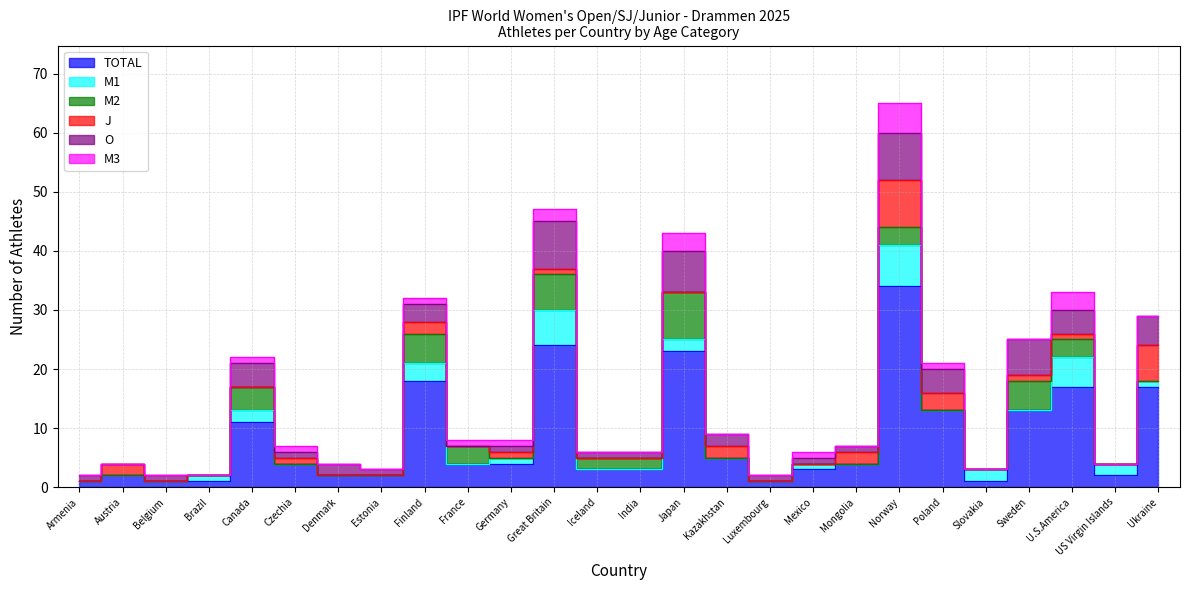

True or false: M3 has more than 1 points higher than both neighbors.

True